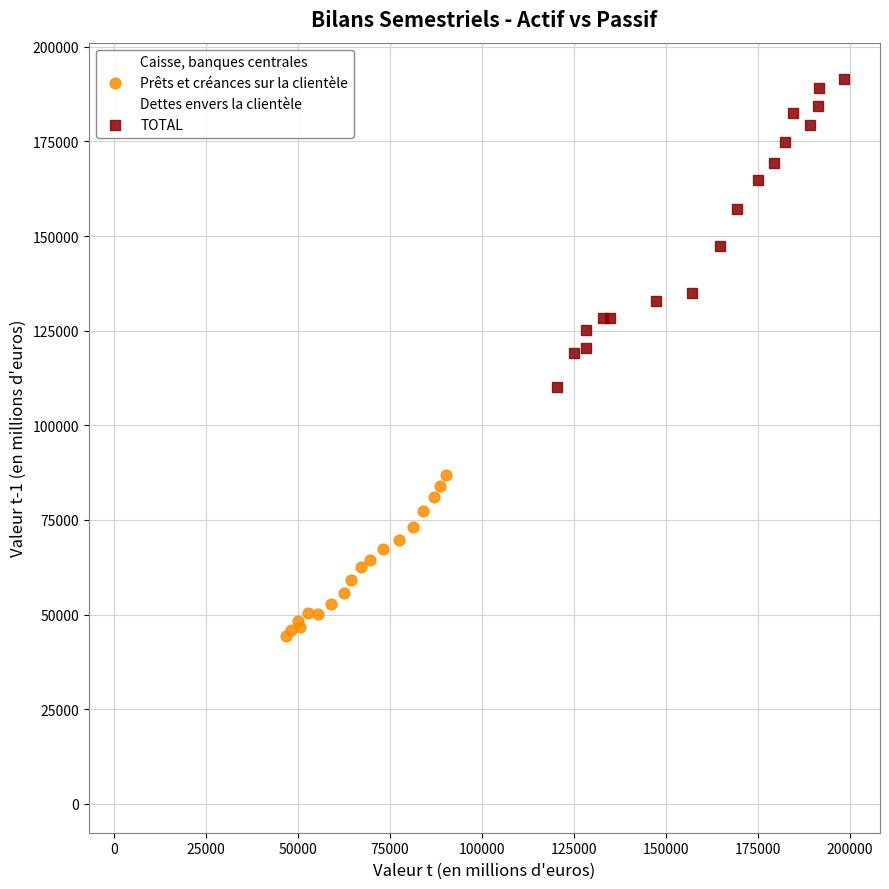

Which series reaches the maximum Y coordinate?

TOTAL